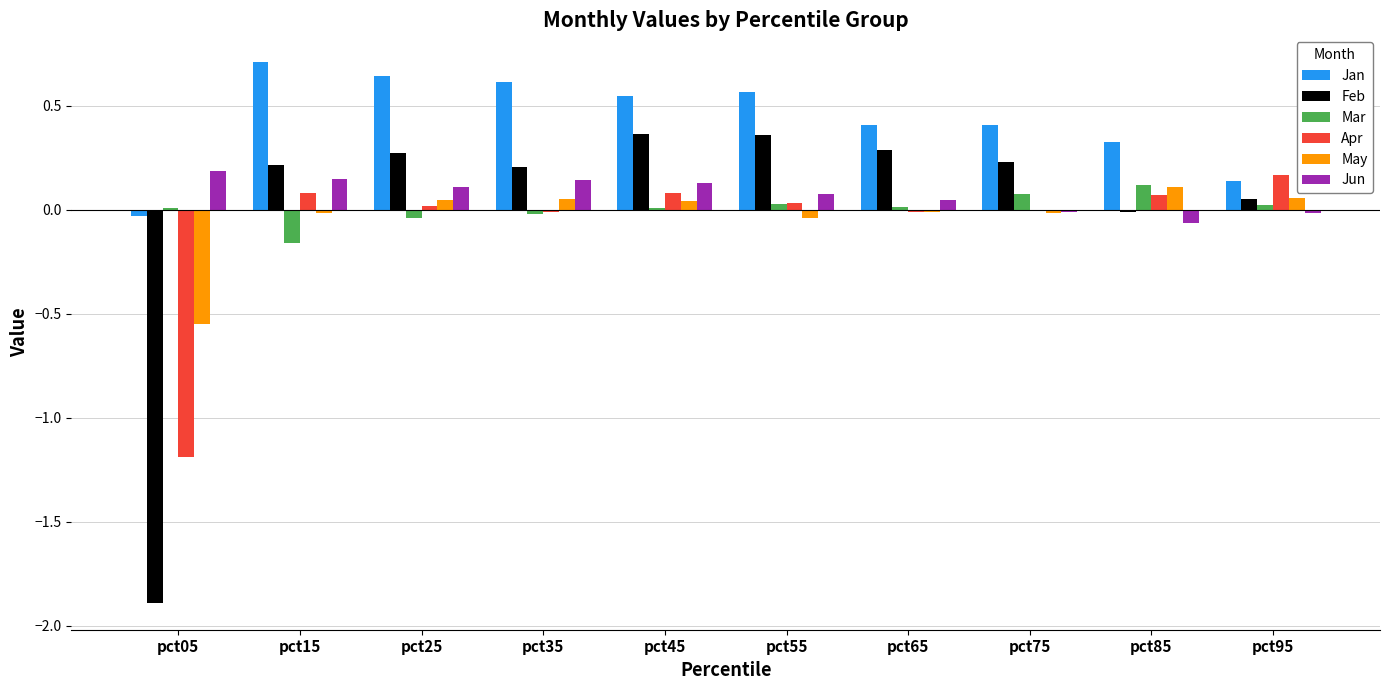

What is the maximum value shown in the chart?

0.7